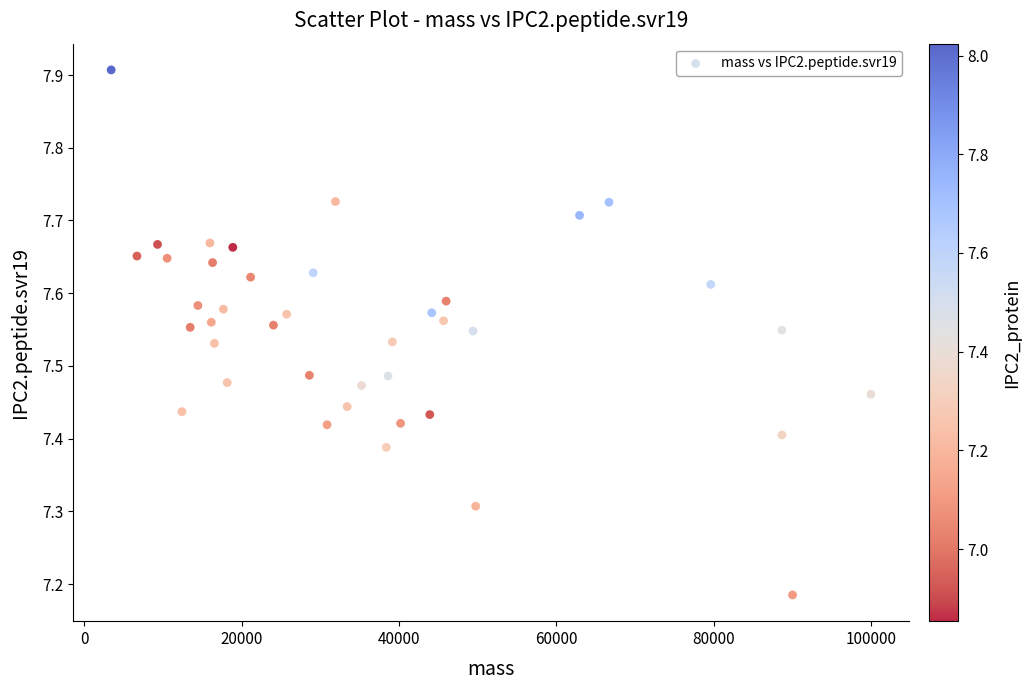

What is the range of X values (max minus min)?

96539.7